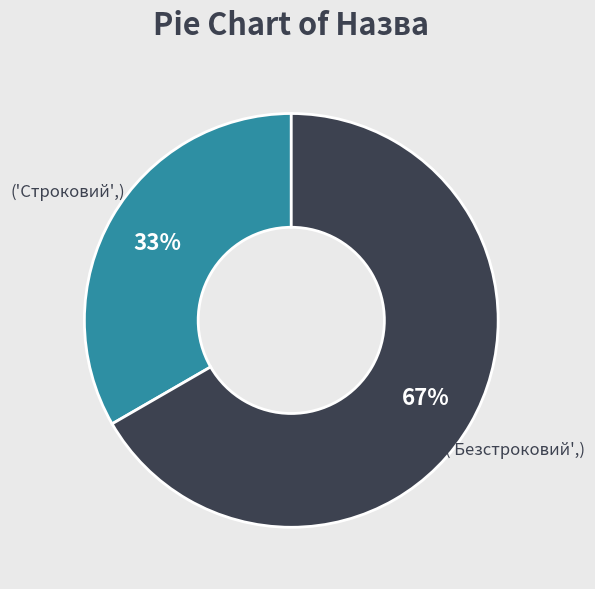

To the nearest percent, what is the average slice percentage?

50%